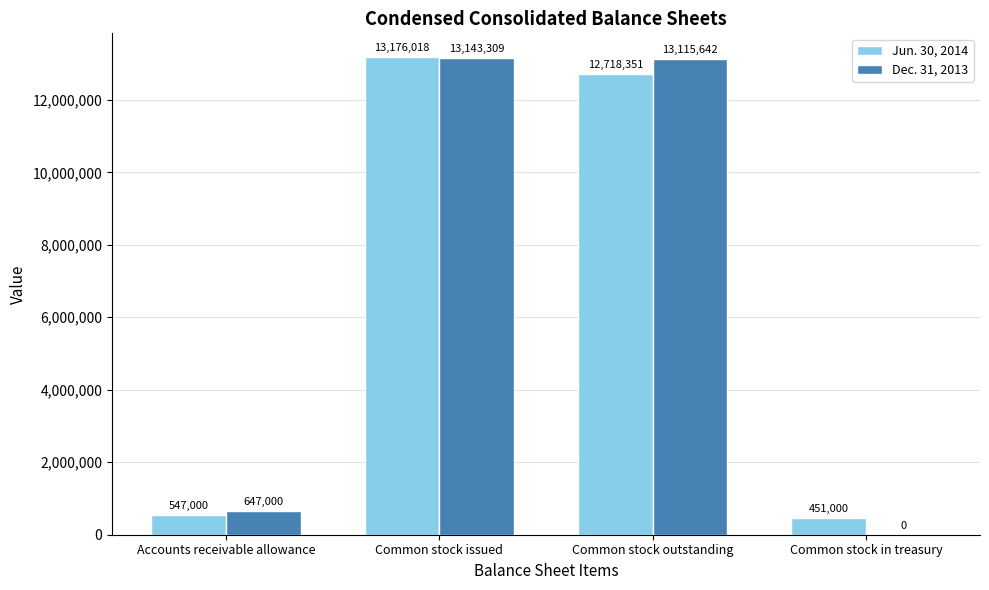

At which category is the sum across all series the highest?

Common stock issued